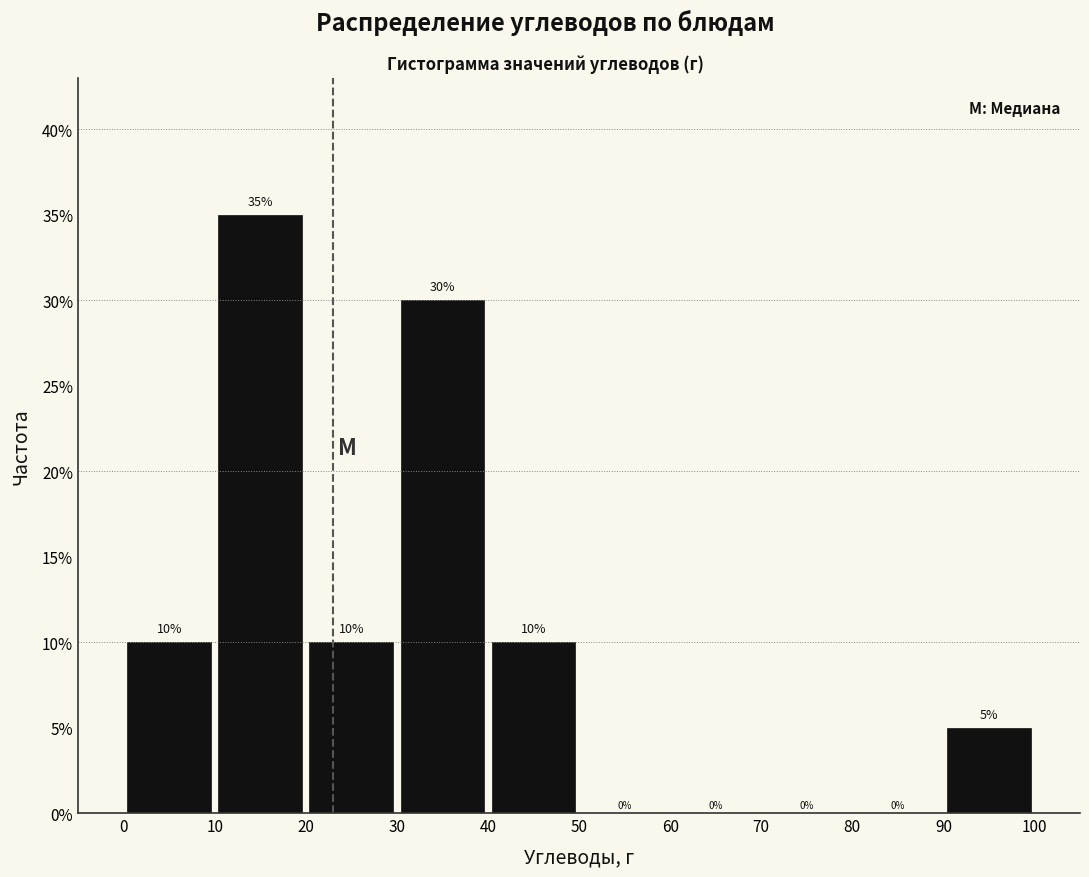

What is the height of the bar covering 10 to 20 on the x-axis?

35